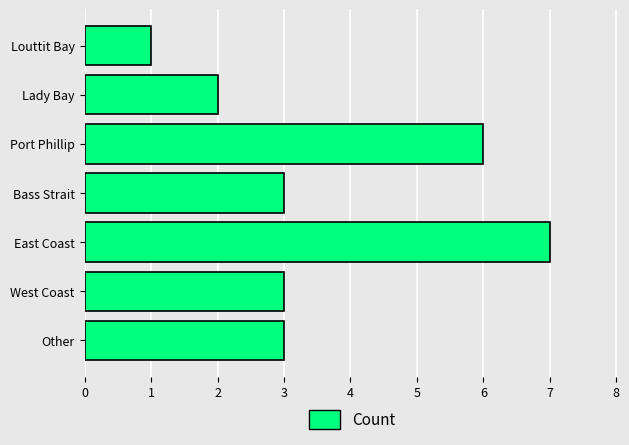

Does the chart contain stacked bars?

No